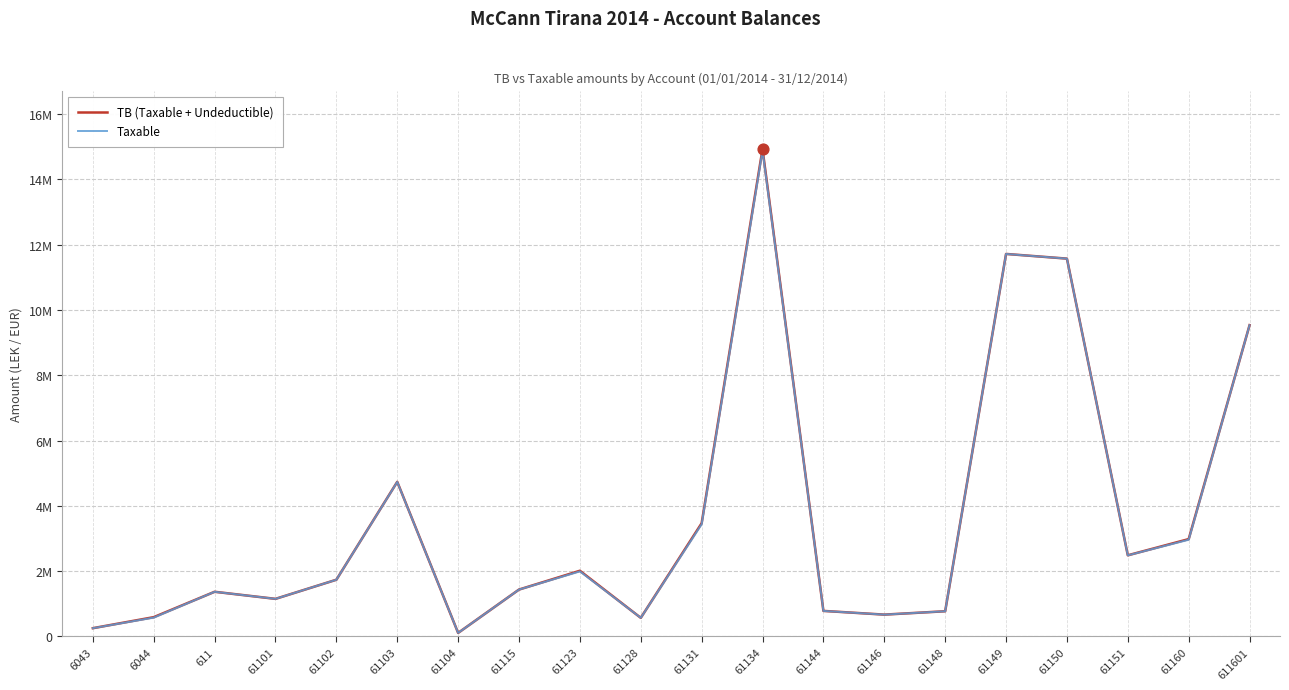

Is the value of Taxable at 61128 greater than the value of TB (Taxable + Undeductible) at 611601?

No